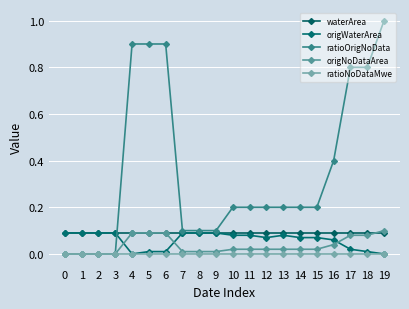

Reading left to right, what are all the values shown in this chart?

waterArea: 0=0.1	1=0.1	2=0.1	3=0.1	4=0.1	5=0.1	6=0.1	7=0.1	8=0.1	9=0.1	10=0.1	11=0.1	12=0.1	13=0.1	14=0.1	15=0.1	16=0.1	17=0.1	18=0.1	19=0.1
origWaterArea: 0=0.1	1=0.1	2=0.1	3=0.1	4=0.0	5=0.0	6=0.0	7=0.1	8=0.1	9=0.1	10=0.1	11=0.1	12=0.1	13=0.1	14=0.1	15=0.1	16=0.1	17=0.0	18=0.0	19=0.0
ratioOrigNoData: 0=0.0	1=0.0	2=0.0	3=0.0	4=0.9	5=0.9	6=0.9	7=0.1	8=0.1	9=0.1	10=0.2	11=0.2	12=0.2	13=0.2	14=0.2	15=0.2	16=0.4	17=0.8	18=0.8	19=1.0
origNoDataArea: 0=0.0	1=0.0	2=0.0	3=0.0	4=0.1	5=0.1	6=0.1	7=0.0	8=0.0	9=0.0	10=0.0	11=0.0	12=0.0	13=0.0	14=0.0	15=0.0	16=0.0	17=0.1	18=0.1	19=0.1
ratioNoDataMwe: 0=0.0	1=0.0	2=0.0	3=0.0	4=0.0	5=0.0	6=0.0	7=0.0	8=0.0	9=0.0	10=0.0	11=0.0	12=0.0	13=0.0	14=0.0	15=0.0	16=0.0	17=0.0	18=0.0	19=0.0